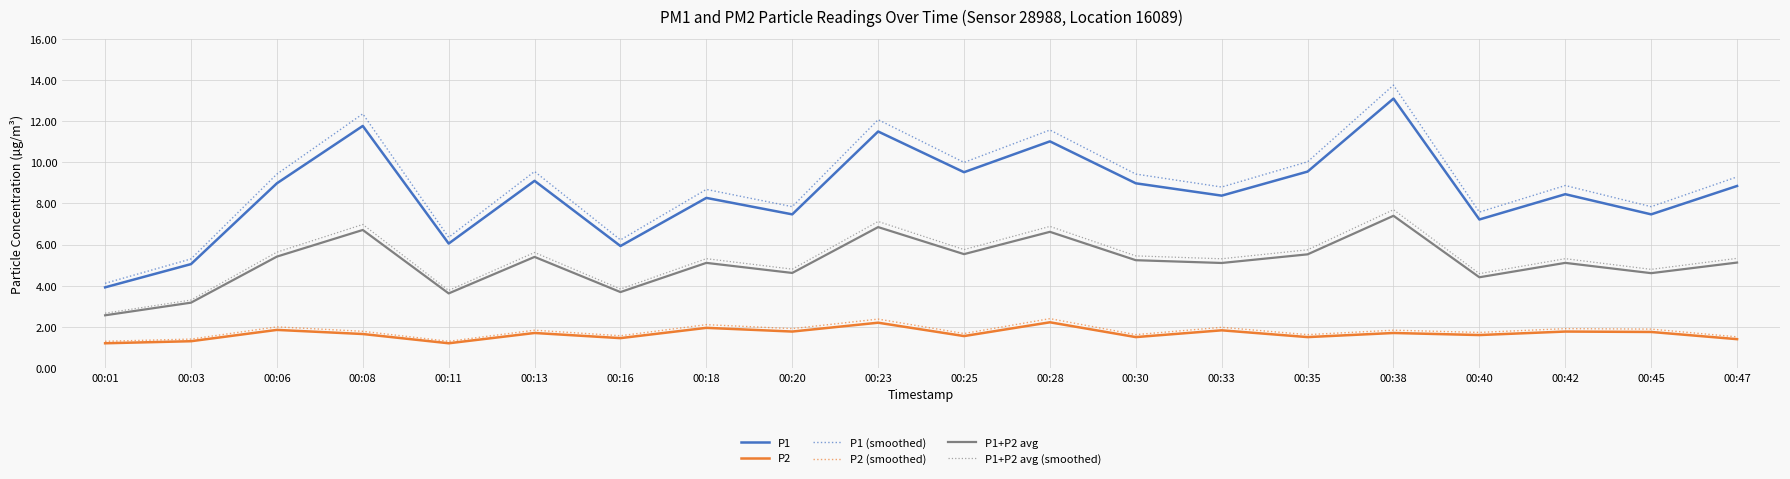

How many series are shown in this chart?

6